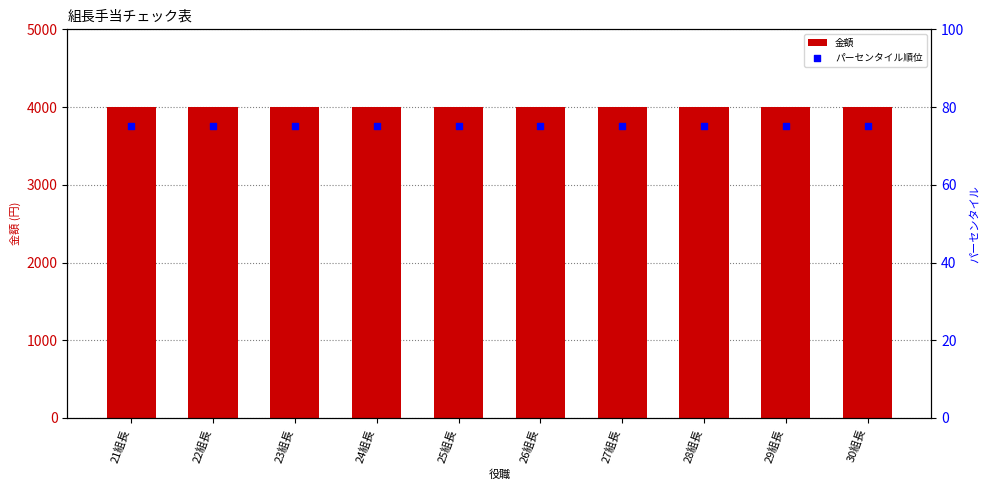

Which series has the largest total across all categories?

金額